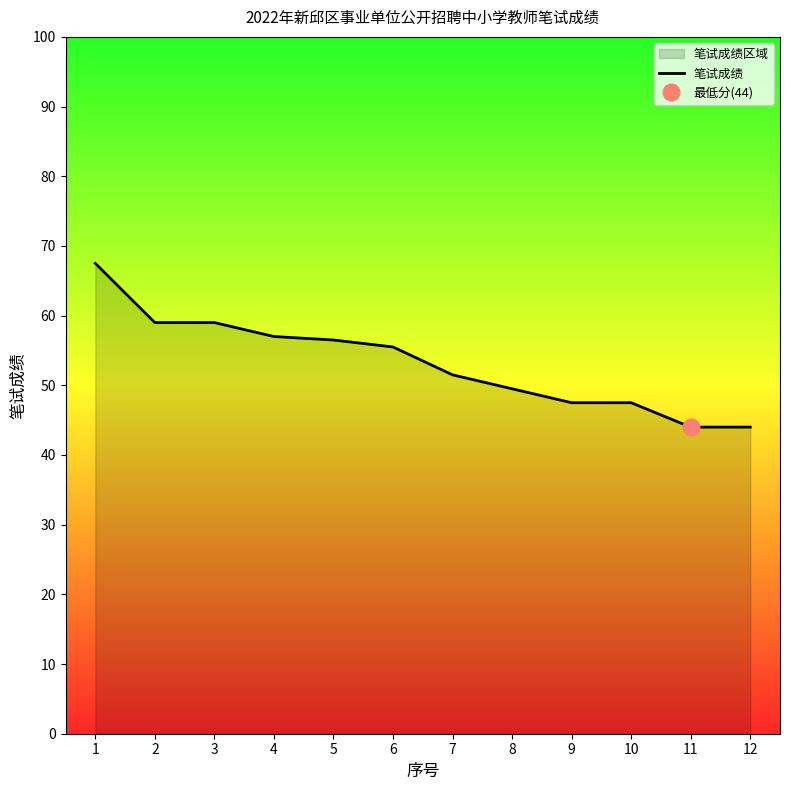

What is the minimum value shown in the chart?

44.0